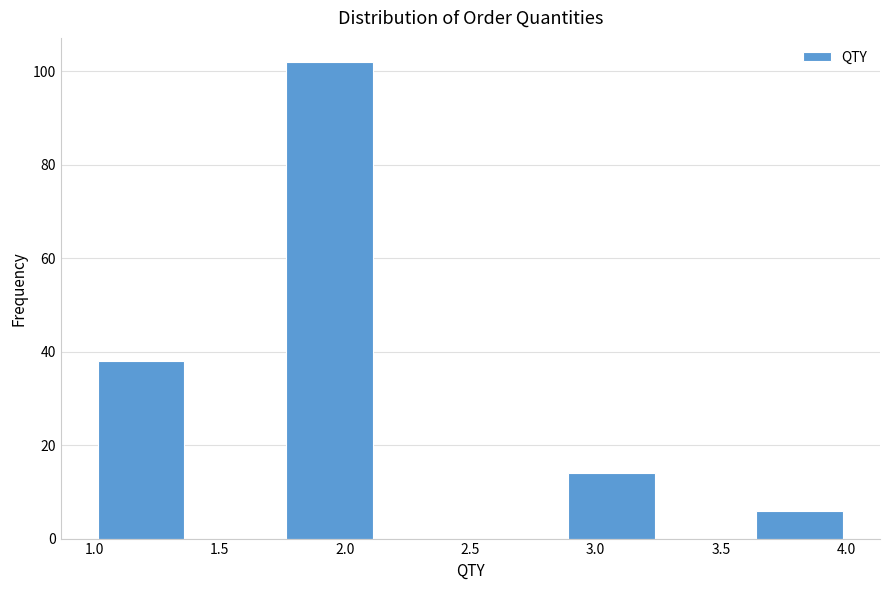

Reading left to right, list every bar in this chart as the range it spans on the x-axis followed by its height. Neither the bar edges nor the heights are printed on the chart, so give them approximately, as read against the axes.

1.000 to 1.375: 38
1.375 to 1.750: 0
1.750 to 2.125: 102
2.125 to 2.500: 0
2.500 to 2.875: 0
2.875 to 3.250: 14
3.250 to 3.625: 0
3.625 to 4.000: 6